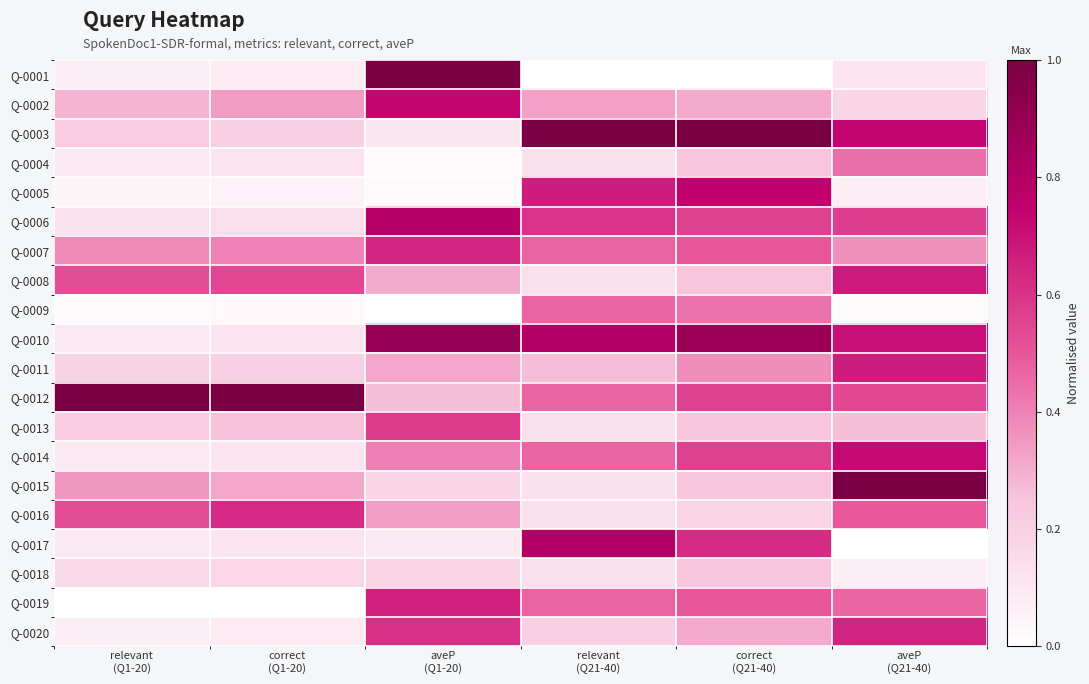

Between correct
(Q1-20) and relevant
(Q21-40), which is larger?

correct
(Q1-20)